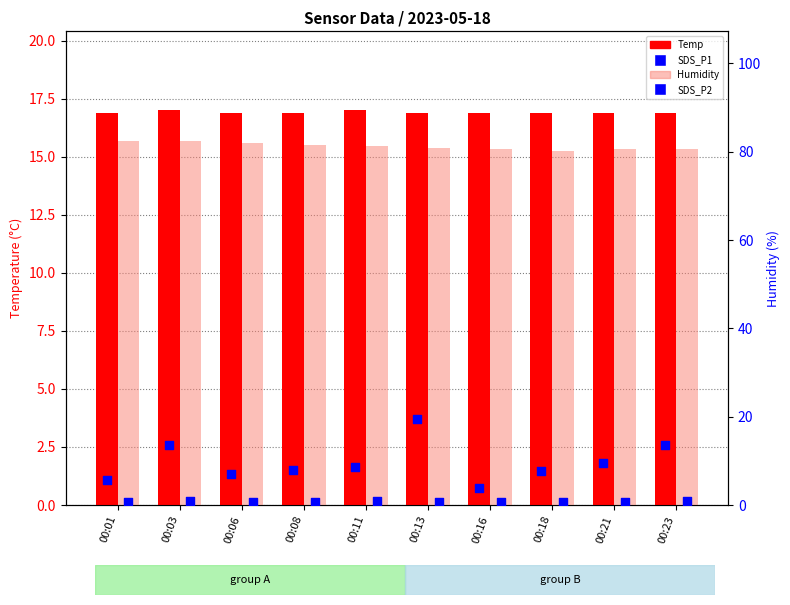

At how many categories does at least one series exceed 37?

10